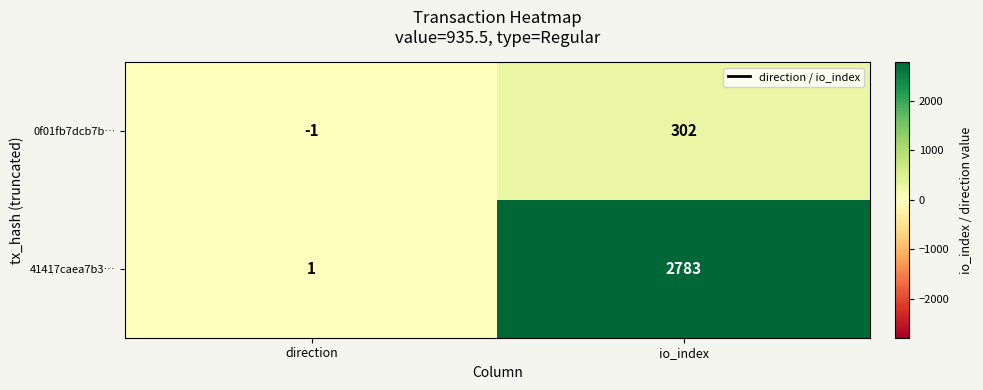

At which label does 41417caea7b3… reach its minimum?

direction